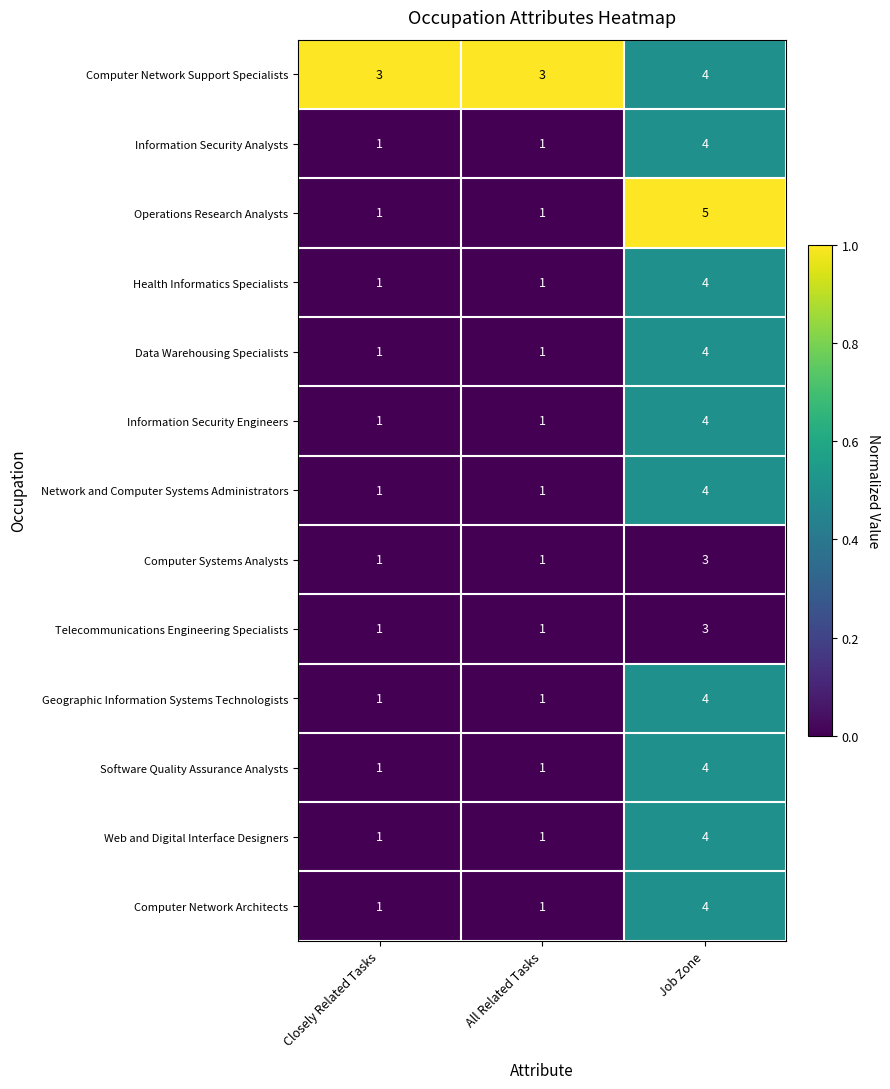

True or false: Network and Computer Systems Administrators has a value of 4 at Job Zone.

True